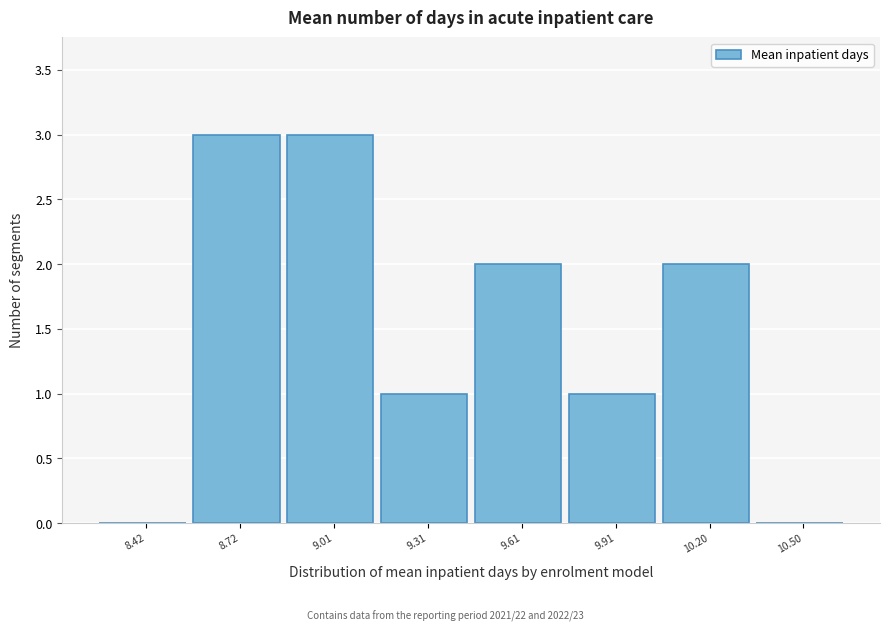

Reading left to right, list all the values displayed in this chart.

8.42=0	8.72=3	9.01=3	9.31=1	9.61=2	9.91=1	10.20=2	10.50=0